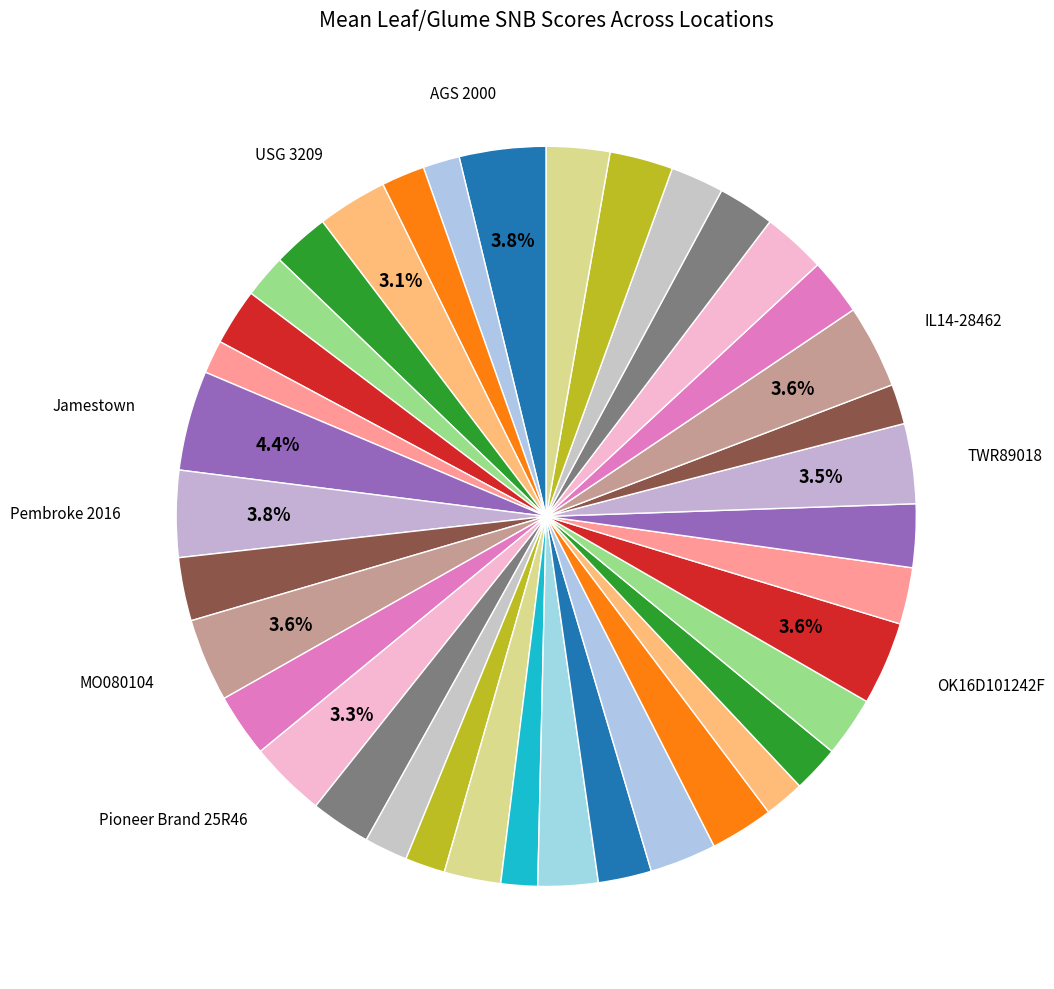

Count the number of slices in the pie.

38